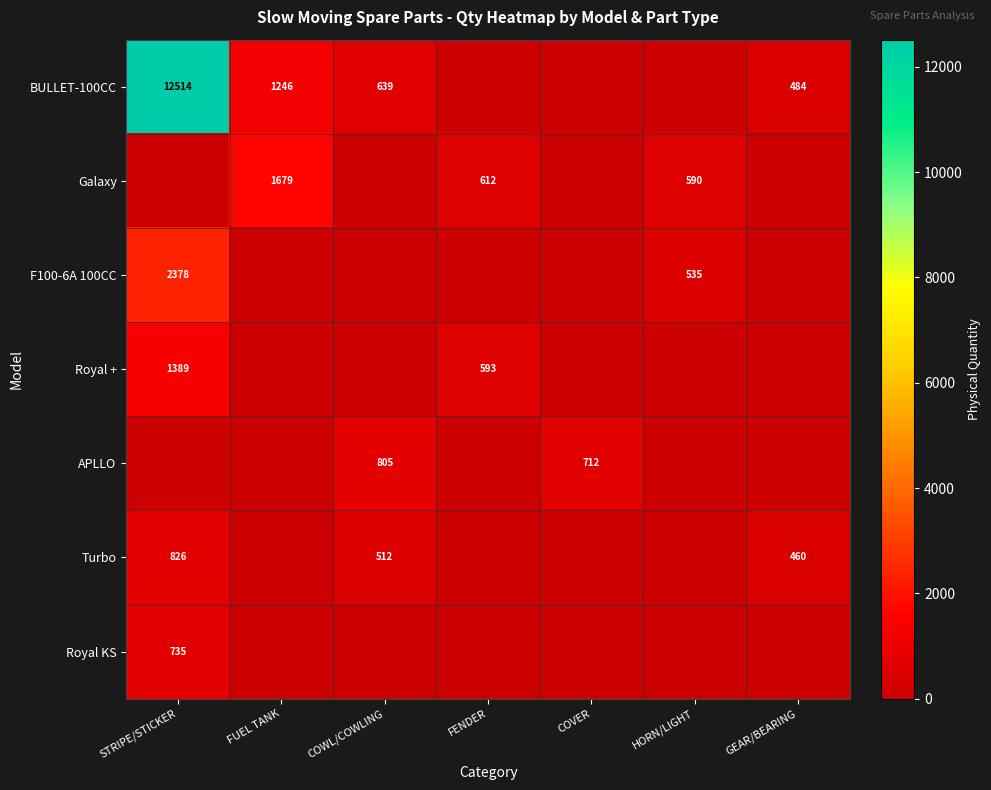

True or false: Royal + has a value of 977 at FENDER.

False